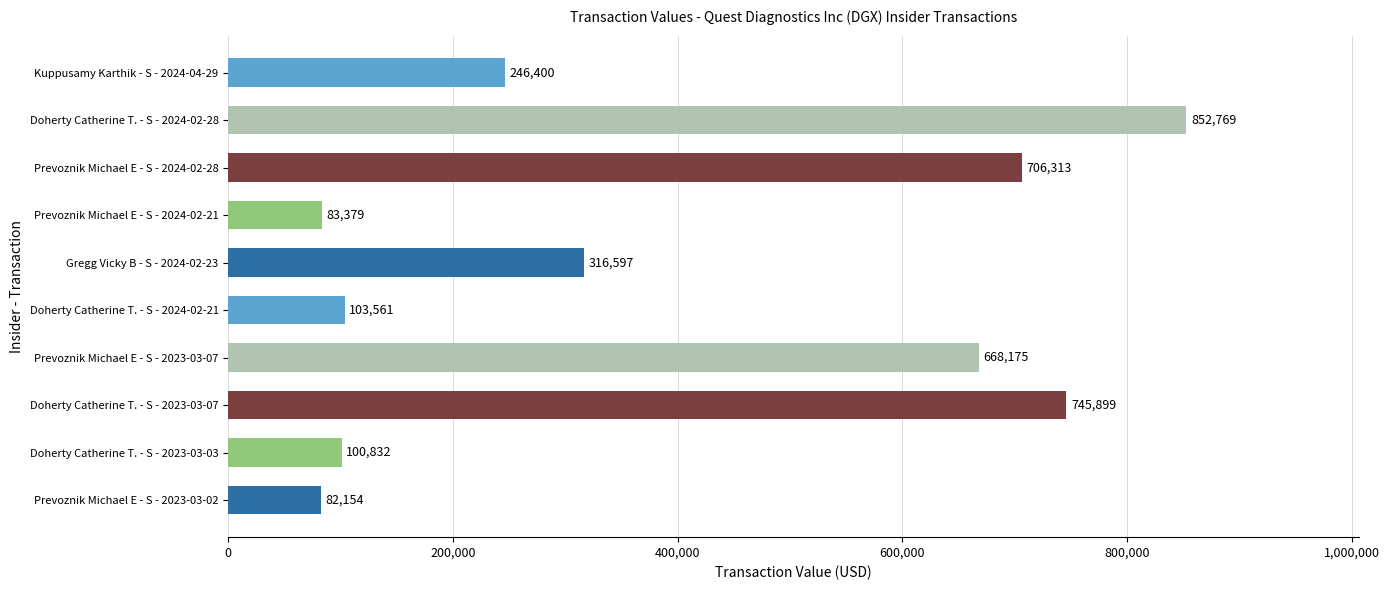

List the labels in order of value, largest first.

Doherty Catherine T. - S - 2024-02-28, Doherty Catherine T. - S - 2023-03-07, Prevoznik Michael E - S - 2024-02-28, Prevoznik Michael E - S - 2023-03-07, Gregg Vicky B - S - 2024-02-23, Kuppusamy Karthik - S - 2024-04-29, Doherty Catherine T. - S - 2024-02-21, Doherty Catherine T. - S - 2023-03-03, Prevoznik Michael E - S - 2024-02-21, Prevoznik Michael E - S - 2023-03-02